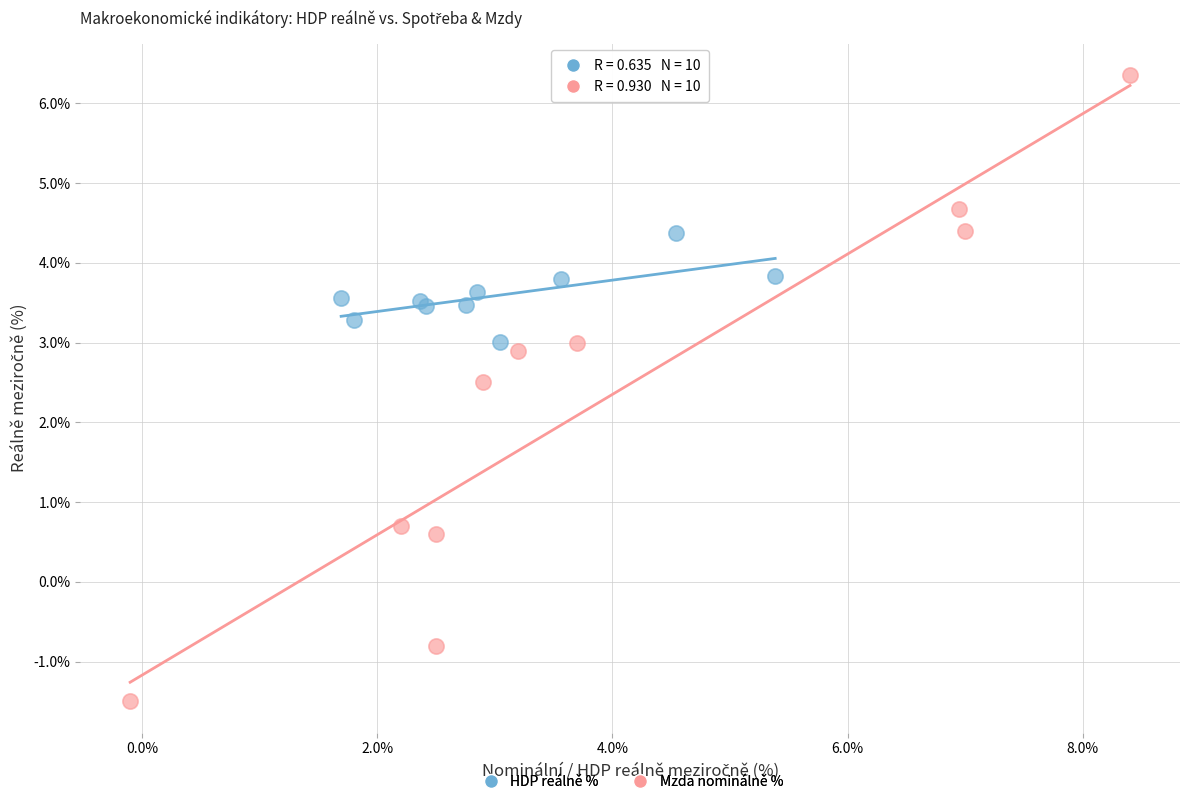

What are all the series names shown in the legend?

HDP reálně %, Mzda nominálně %